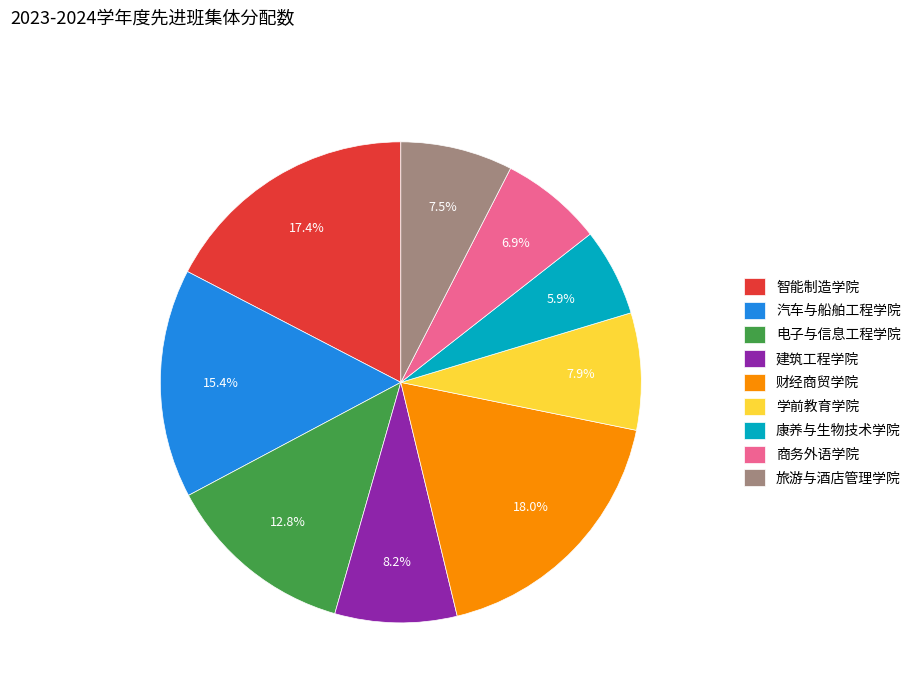

How many slices are in this pie chart?

9